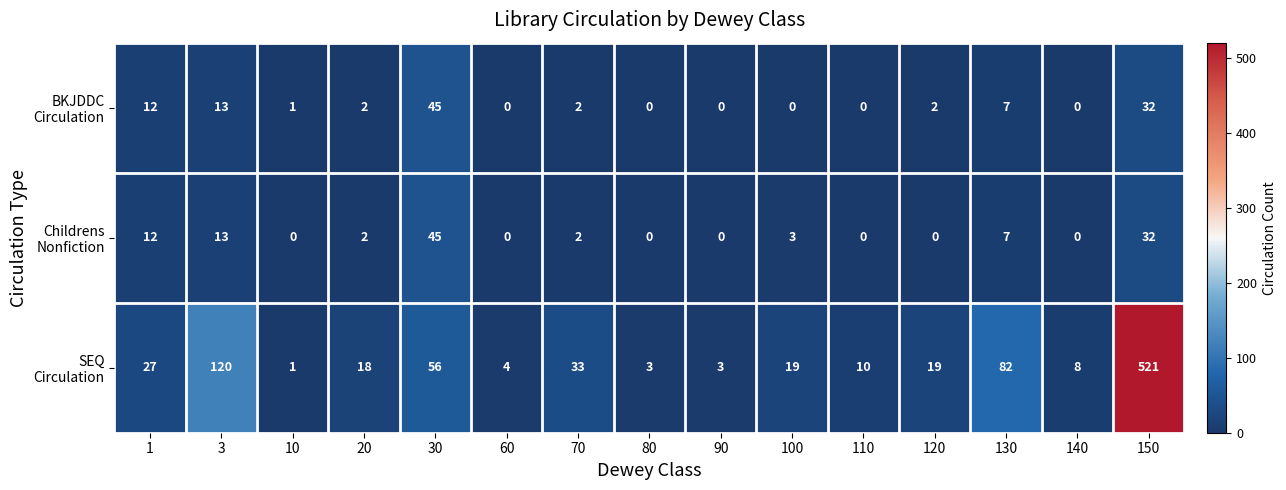

What is the greatest value displayed?

521